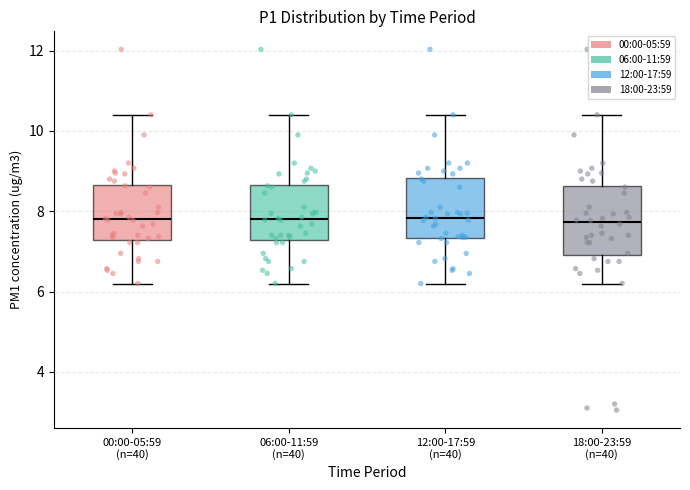

Where does the median line of the box for 12:00-17:59 (n=40) sit on the y-axis? The values are not printed on the chart, so give them approximately, as read against the axis.

7.8